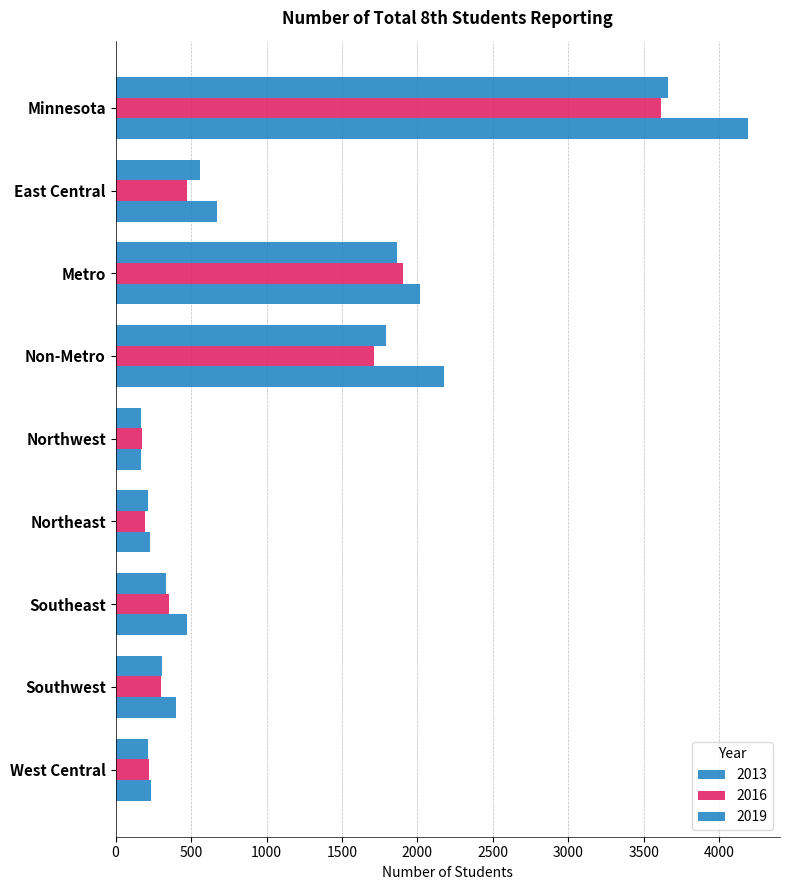

How many values in the 2013 series are below 334?

4